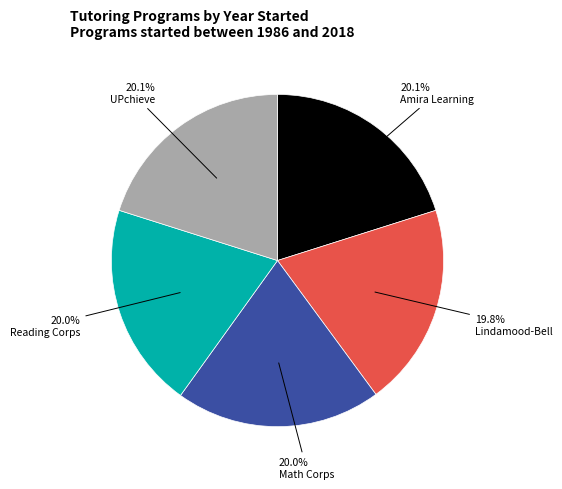

Is there any slice that represents more than half of the pie?

No